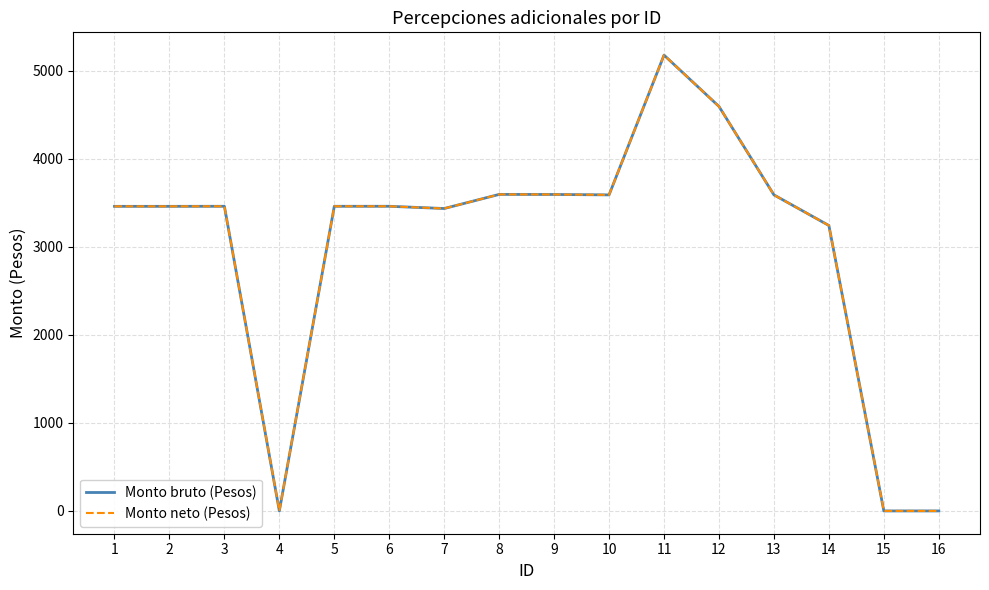

True or false: Monto bruto (Pesos) and Monto neto (Pesos) cross at least once.

False